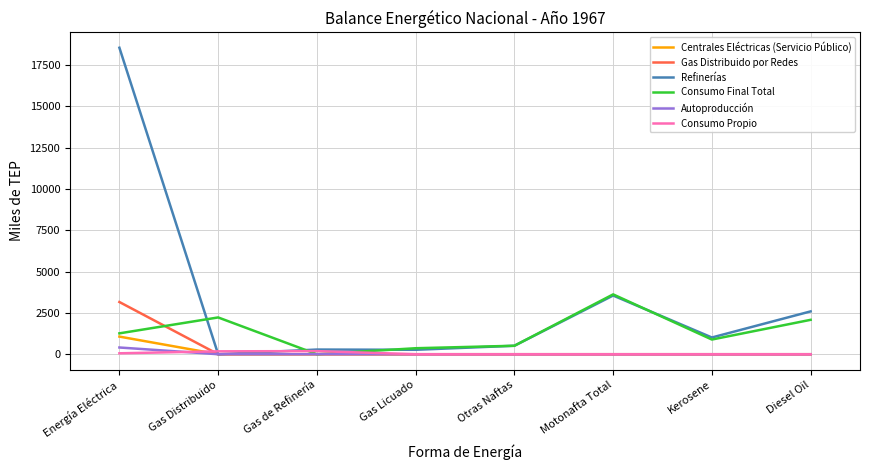

What is the difference between the maximum and minimum values in the Consumo Final Total series?

3623.6